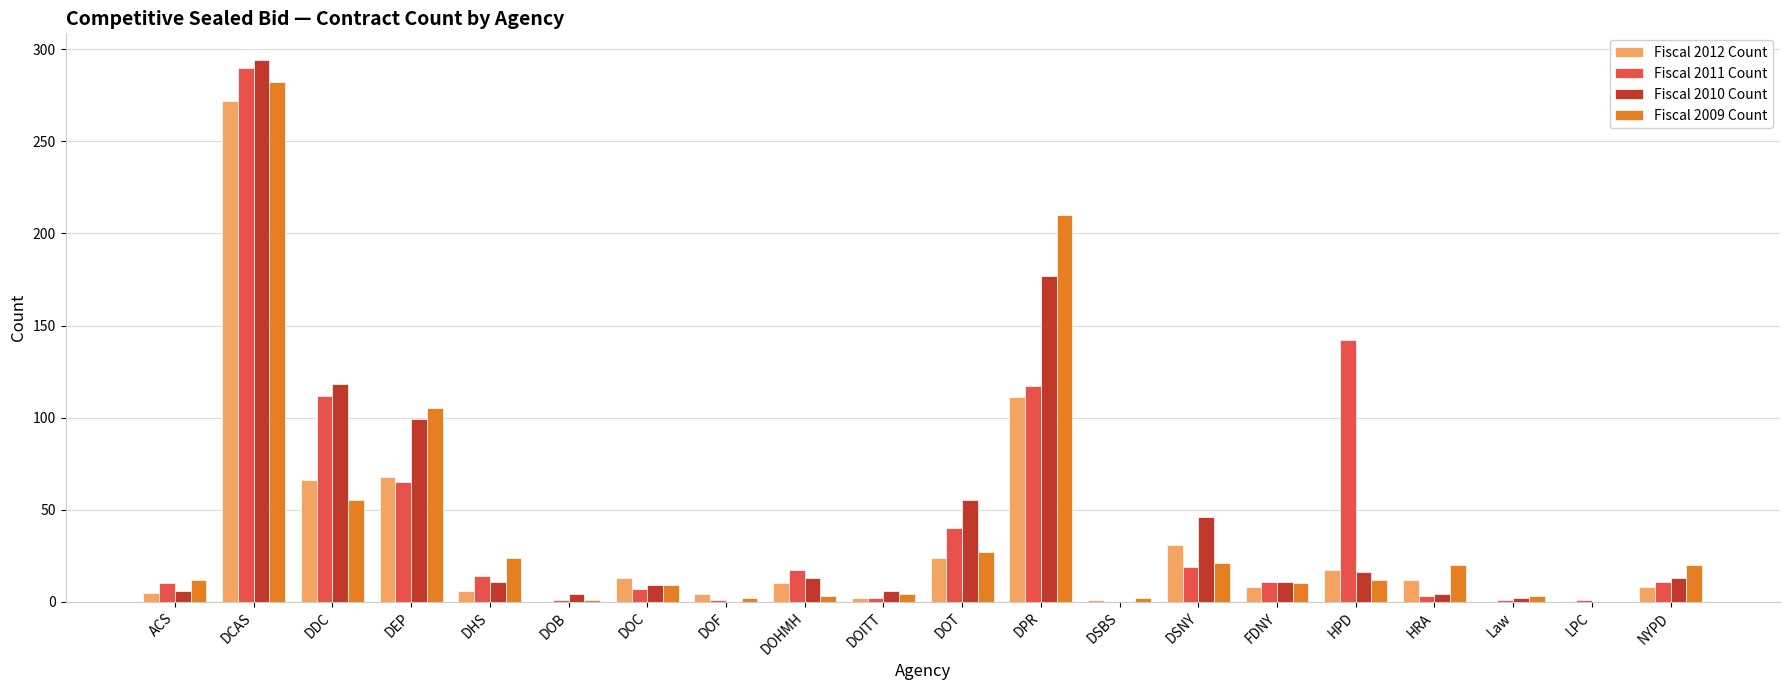

At which label does Fiscal 2012 Count reach its peak?

DCAS